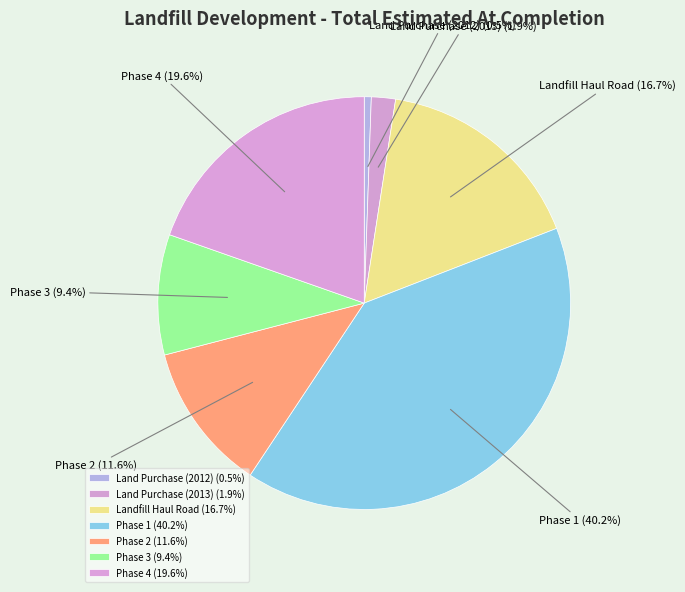

Is it true that Landfill Haul Road is 17% of the pie?

True